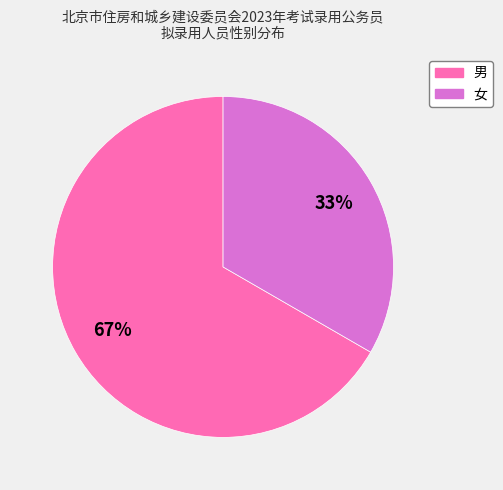

Rank the categories by value from lowest to highest.

女, 男